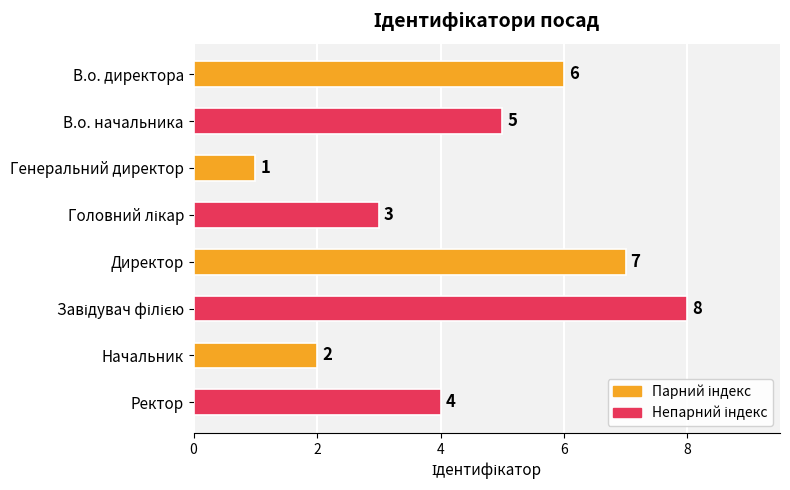

Reading bottom to top, list all the values displayed in this chart.

4	2	8	7	3	1	5	6